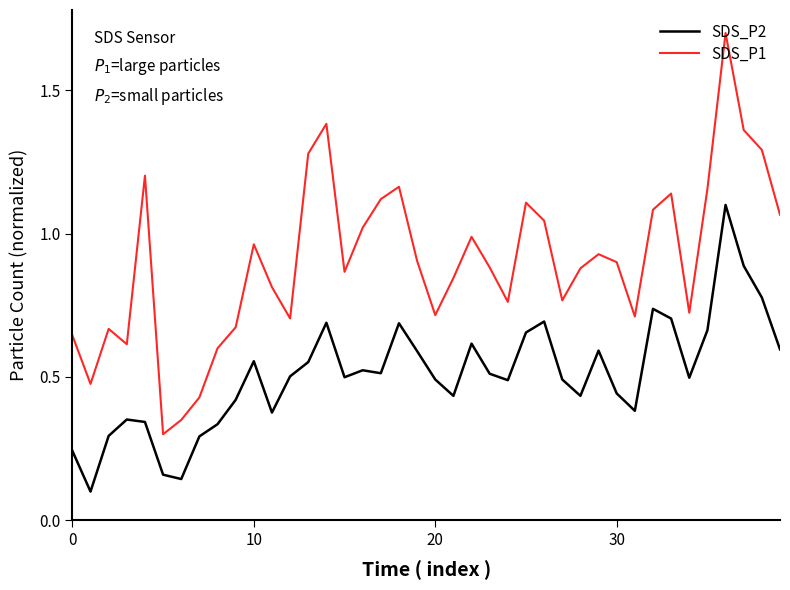

Count the SDS_P2 values in the range 0 to 1.

39